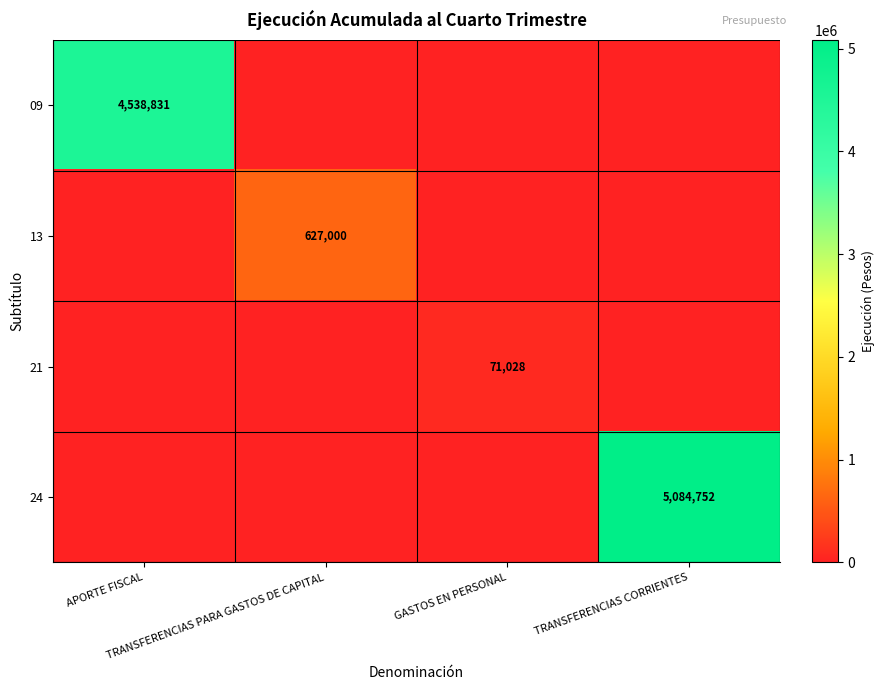

Is the value of 09 at GASTOS EN PERSONAL greater than the value of 21 at TRANSFERENCIAS PARA GASTOS DE CAPITAL?

No